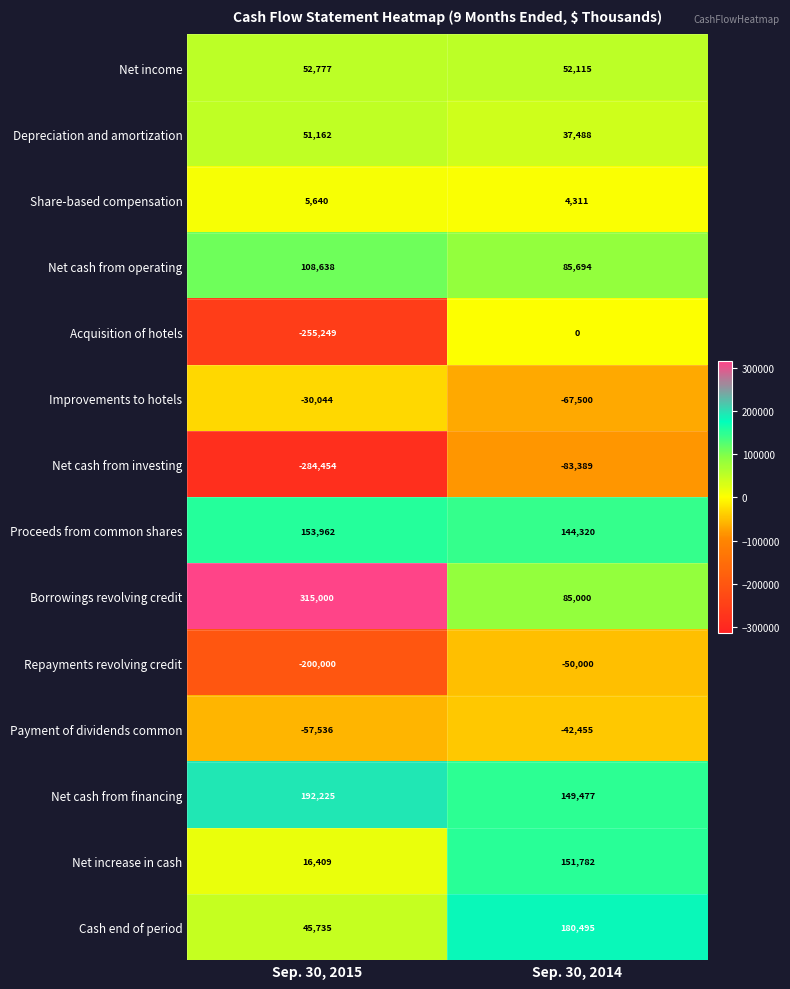

At which label is Cash end of period closest to 113115?

Sep. 30, 2015